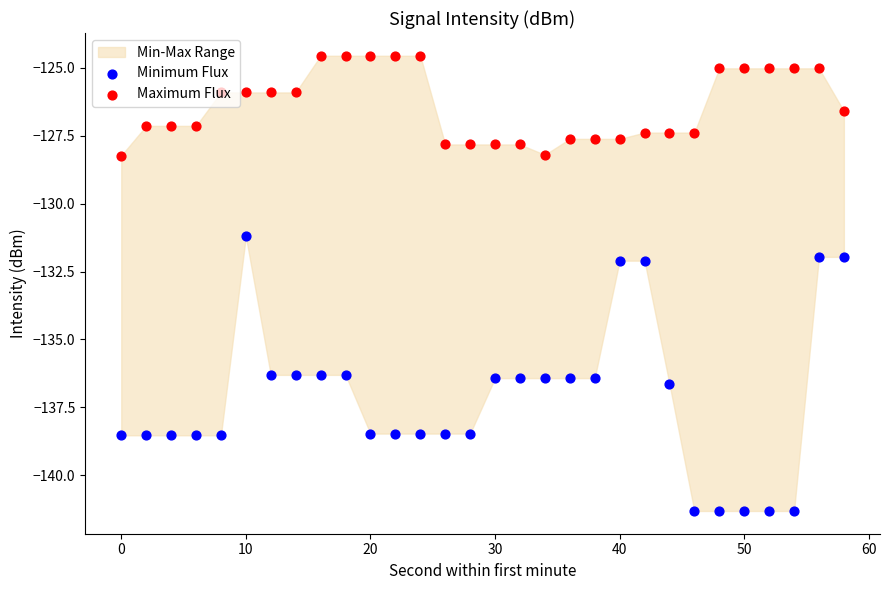

Is the value of Minimum Flux at 9 greater than the value of Maximum Flux at 25?

No